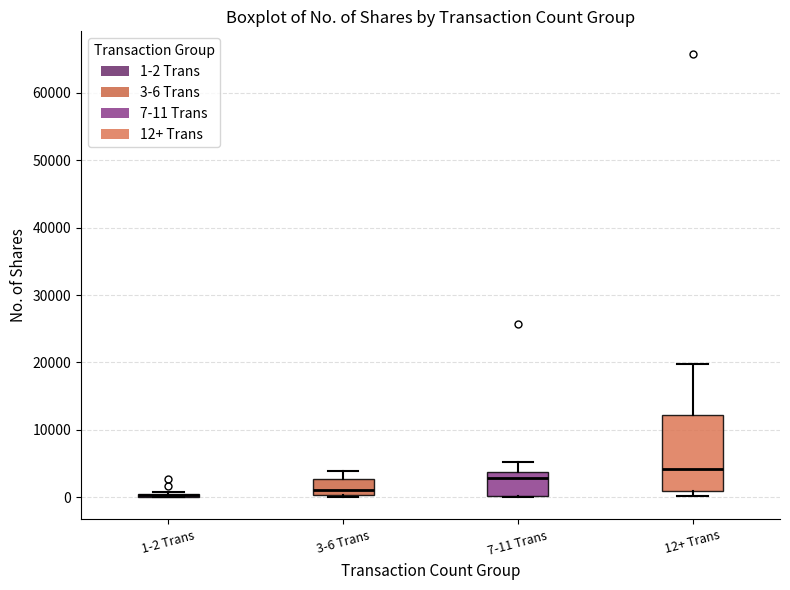

Which box is the tallest, from its lower edge to its upper edge?

12+ Trans